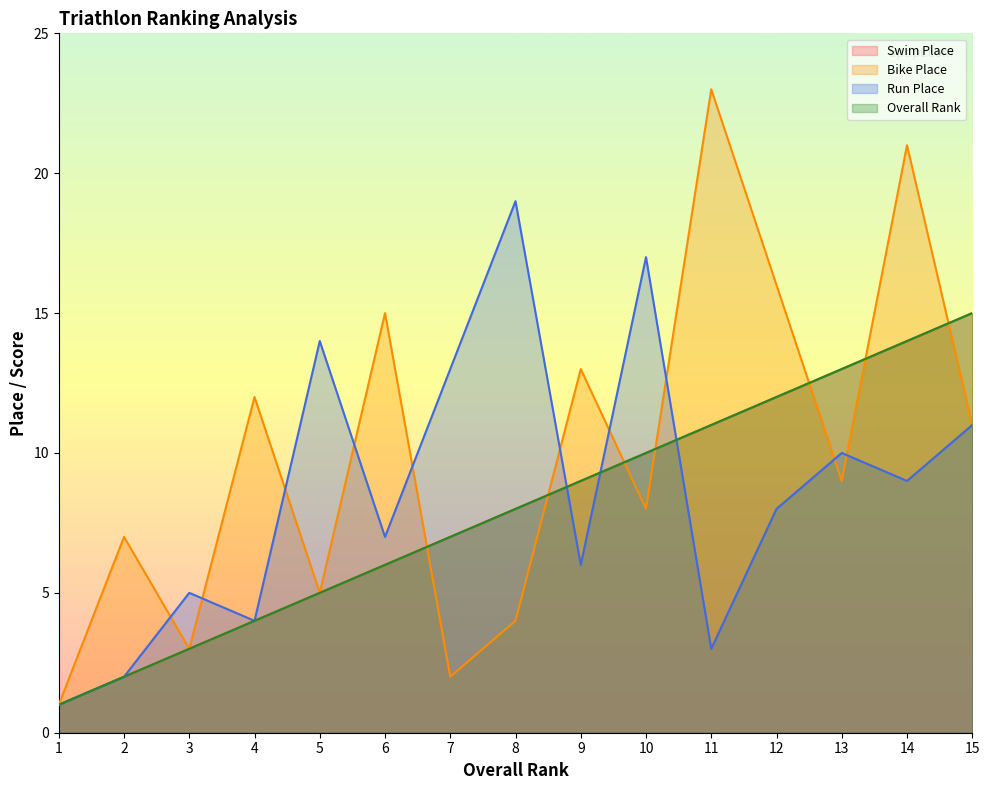

What is the sum of the Bike Place values at 4 and 8?

16